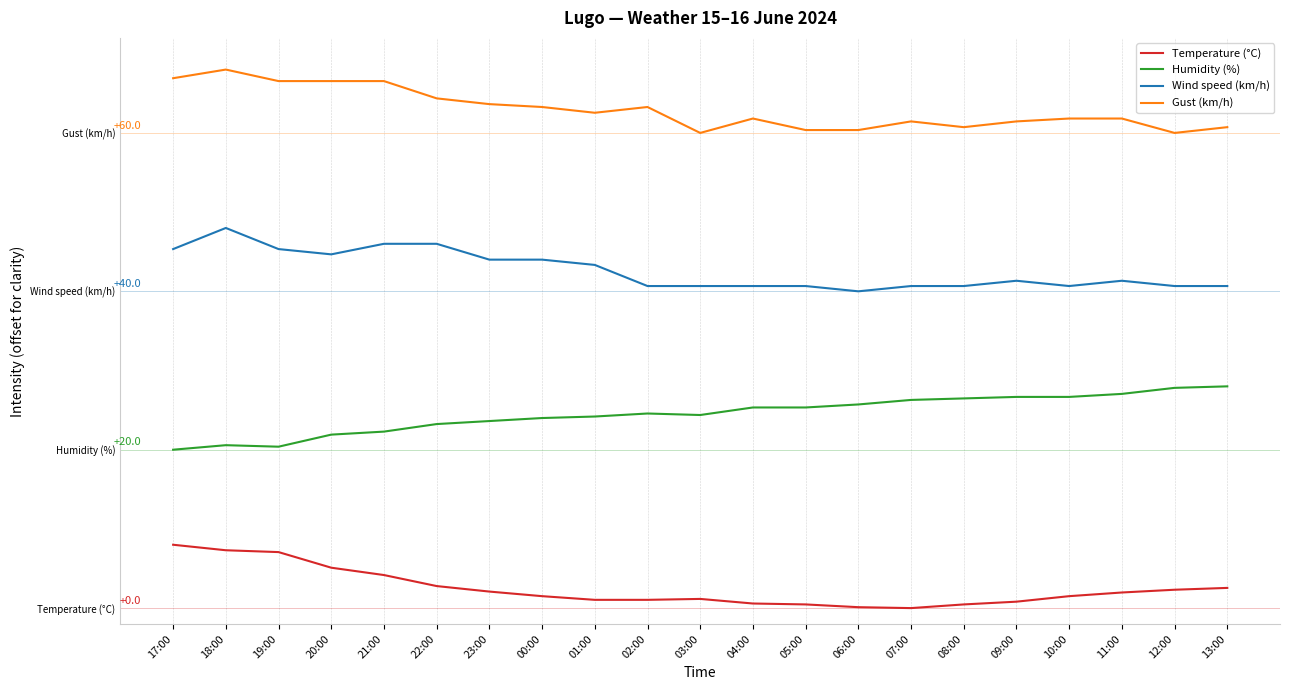

Between 17:00 and 03:00, which series saw the biggest shift?

Gust (km/h)